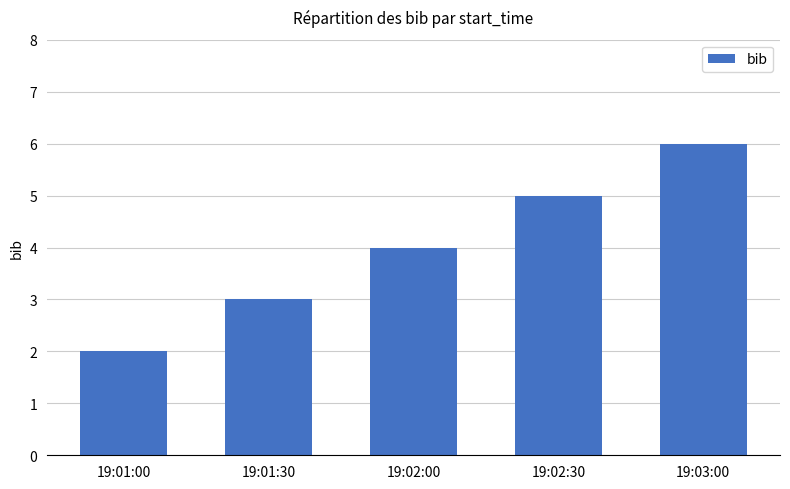

What is the label of the 2nd bar from the left?

19:01:30